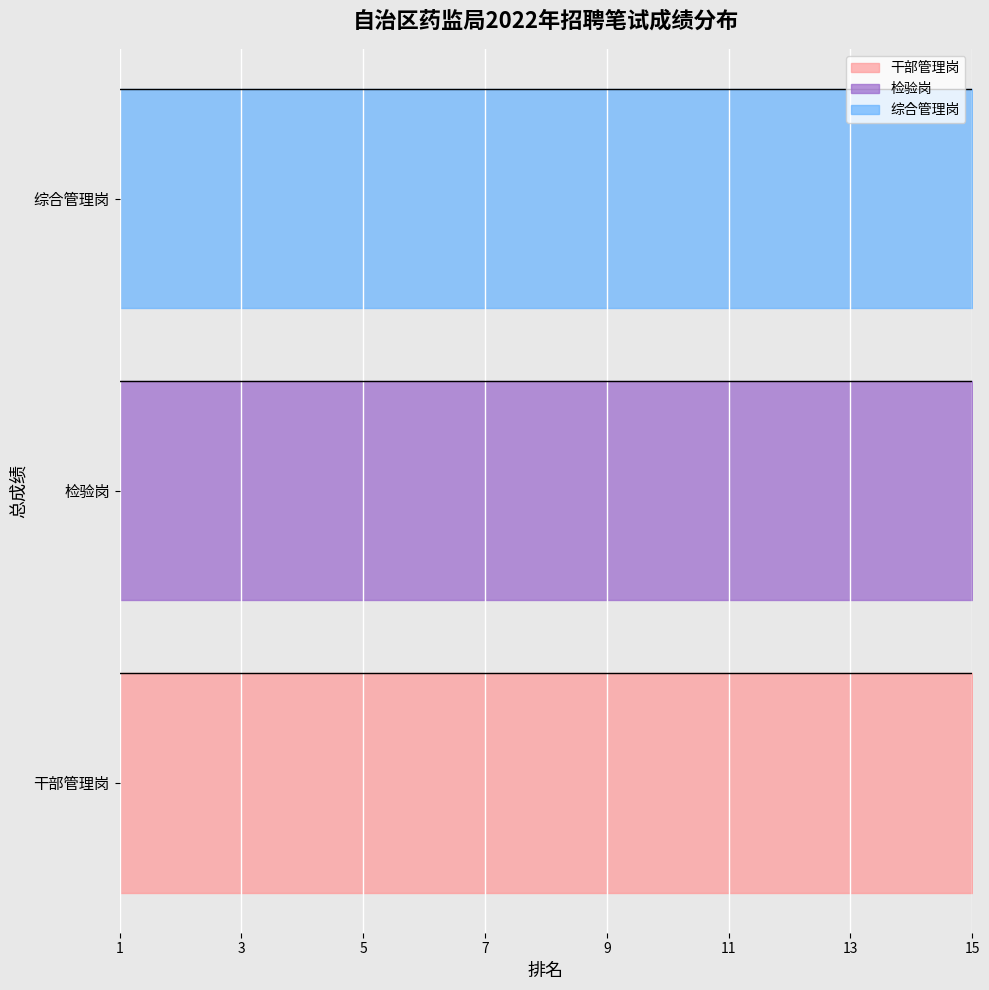

What is the difference between the maximum and minimum values in the 综合管理岗 series?

9.5